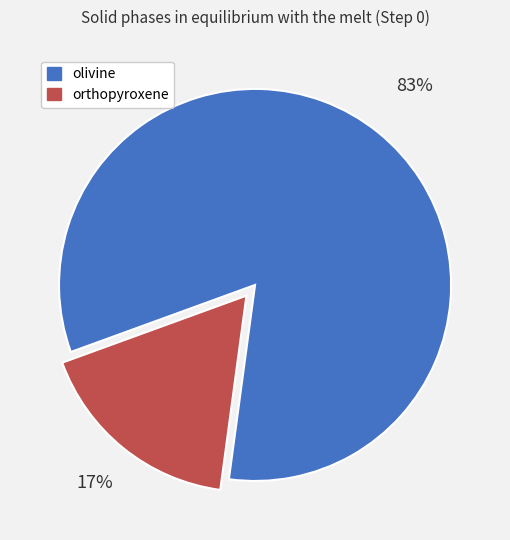

Does orthopyroxene account for over 50% of the chart?

No